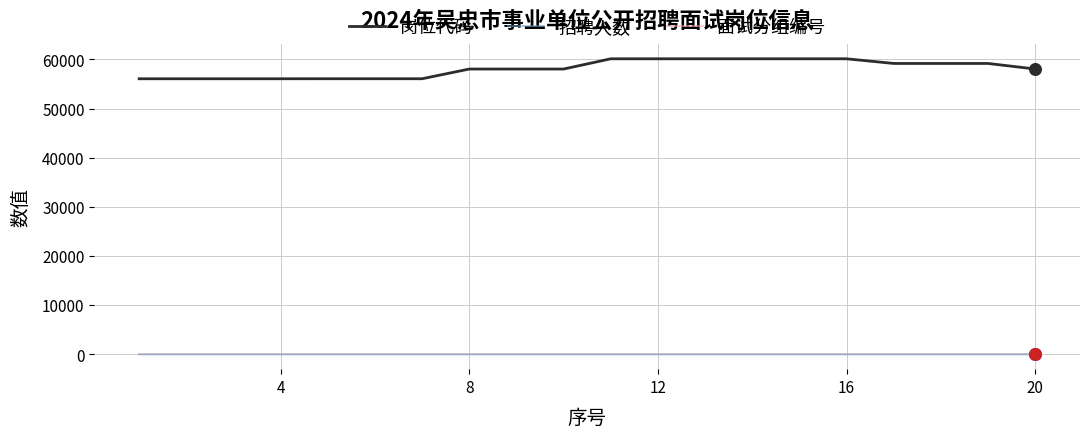

What is the maximum value shown in the chart?

60120